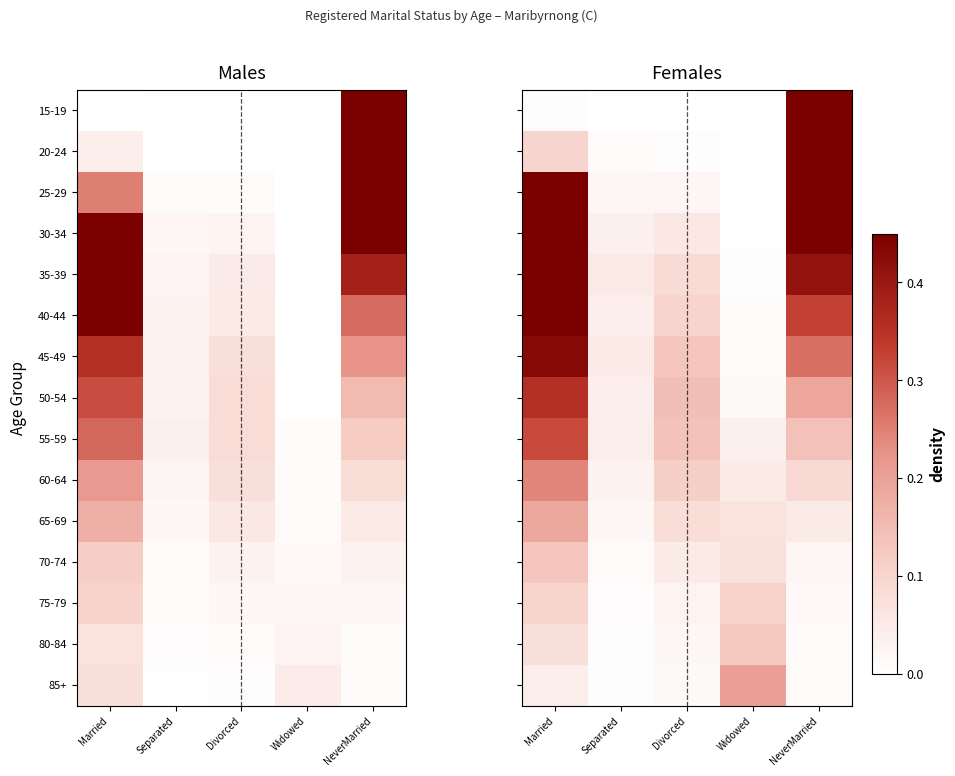

Count the number of data series in this chart.

15